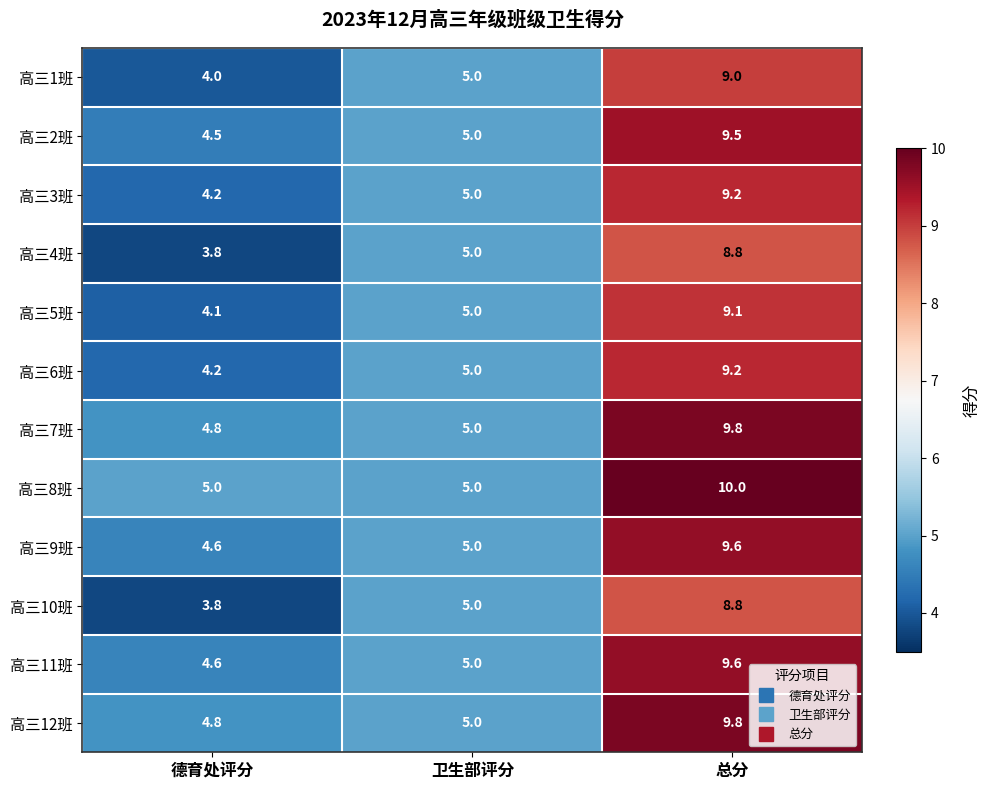

Between 卫生部评分 and 总分, which series saw the biggest shift?

高三8班